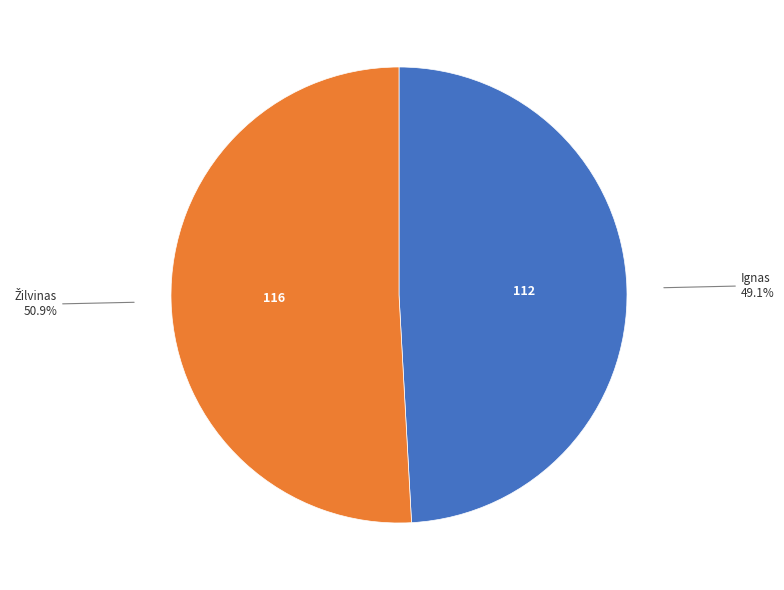

Is there a majority slice in this chart?

Yes